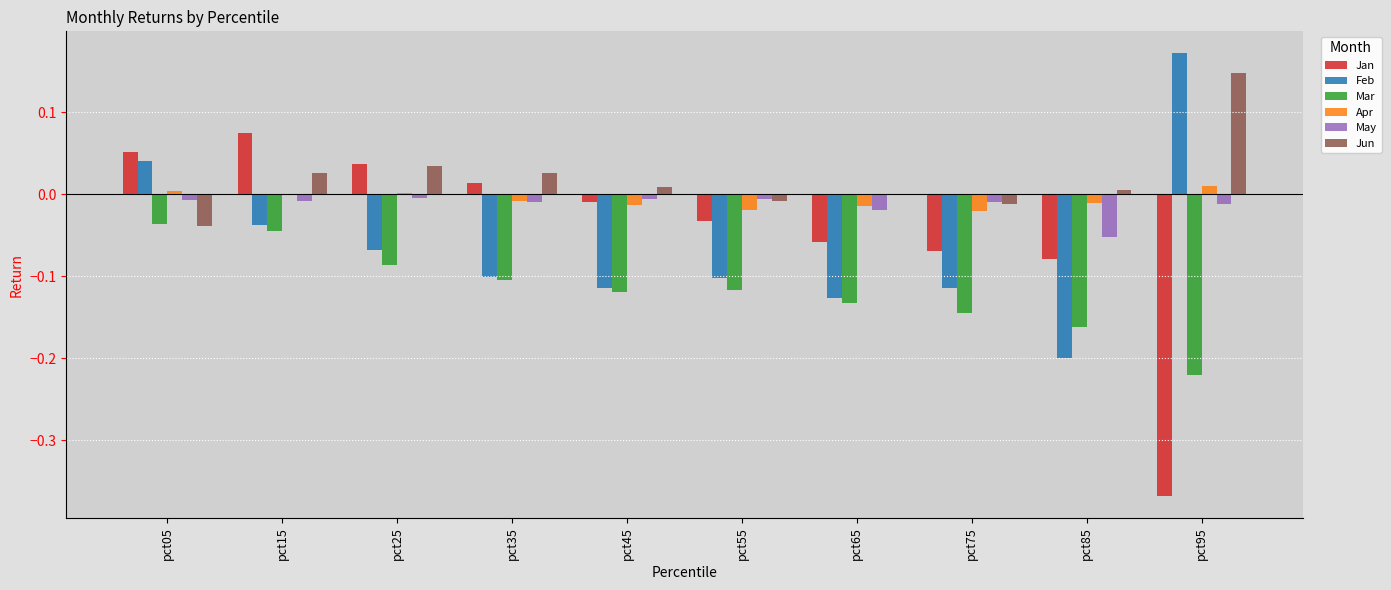

The value of Apr at pct95 is 0.0. True or false?

True